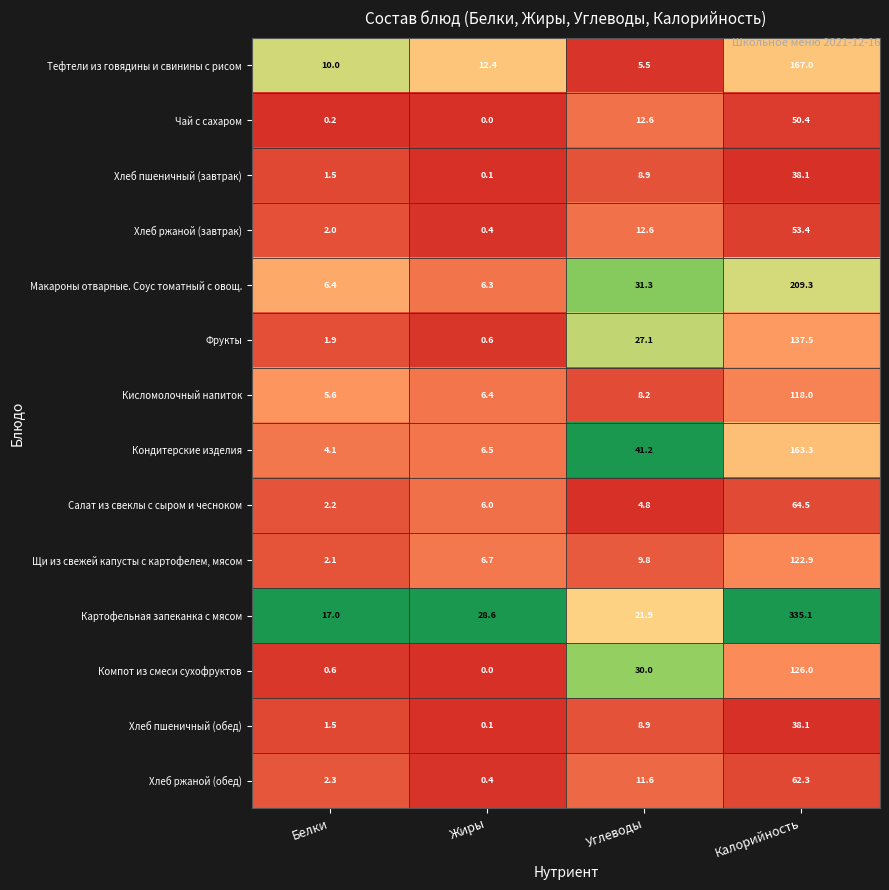

Rank the categories by Щи из свежей капусты с картофелем, мясом value from highest to lowest.

Калорийность, Углеводы, Жиры, Белки